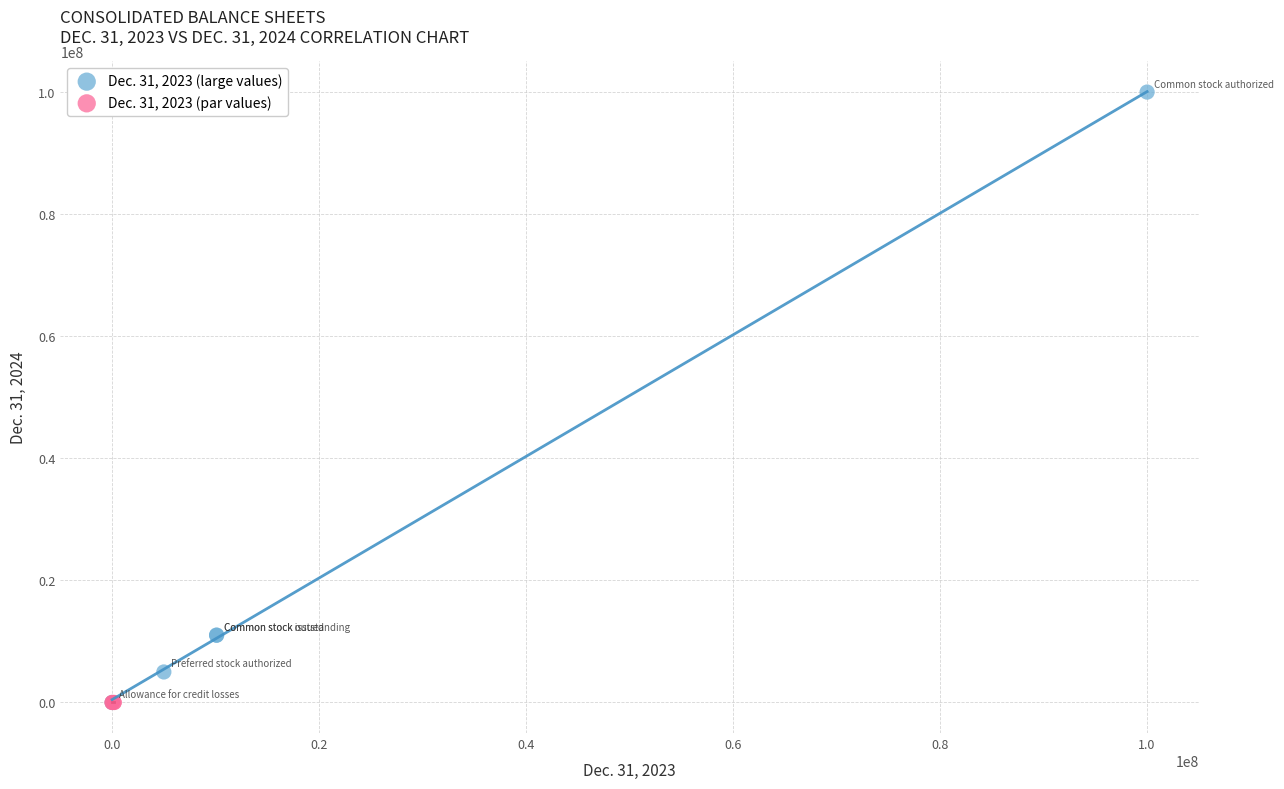

Which series reaches the maximum Y coordinate?

Dec. 31, 2023 (large values)